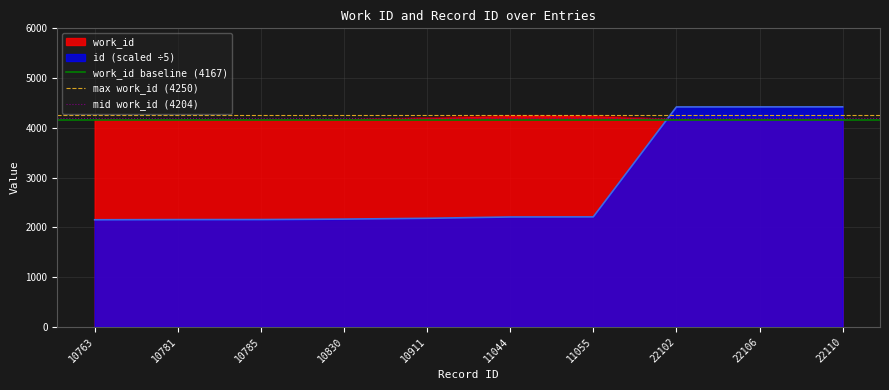

Between which two adjacent categories do work_id and id (scaled ÷5) first intersect?

11055 and 22102